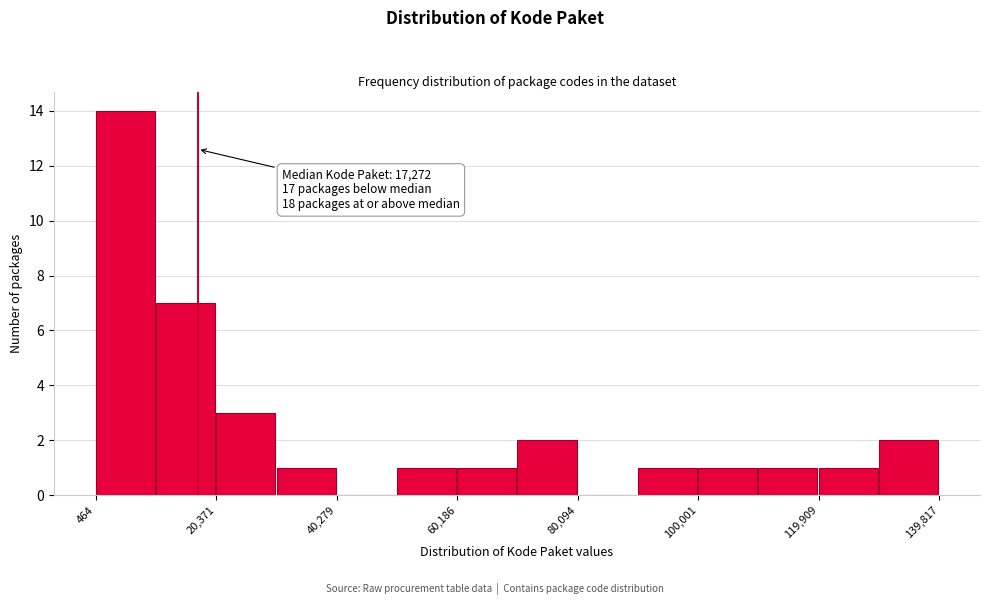

Over which range of the x-axis is the bar tallest?

0 to 10000